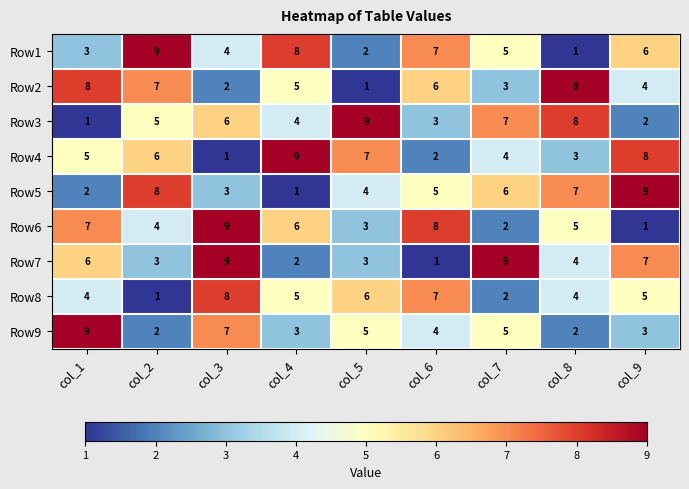

Which category has the lowest value in the Row3 series?

col_1